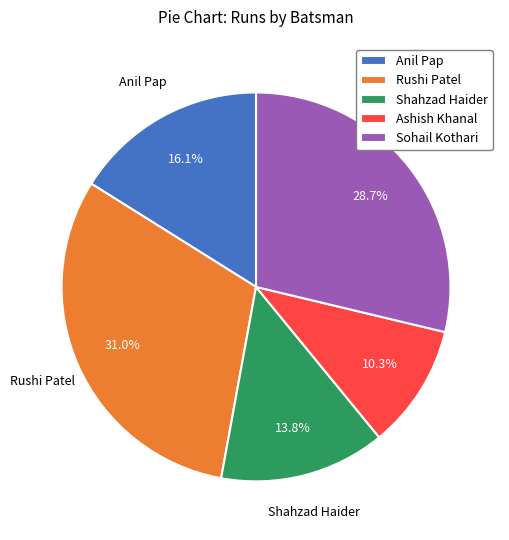

Is there a majority slice in this chart?

No